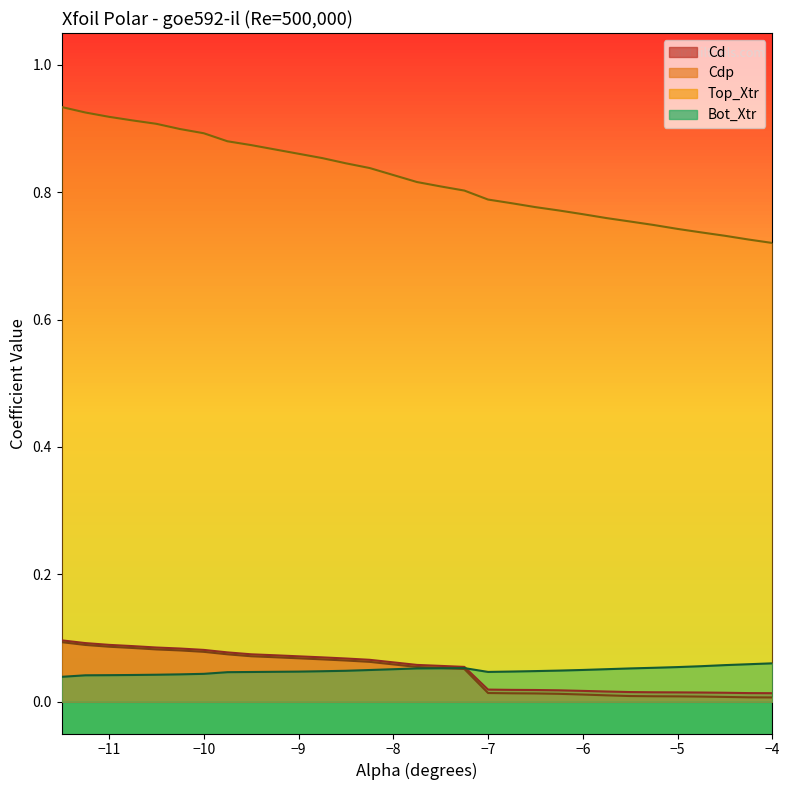

Does the chart have visible grid lines?

No